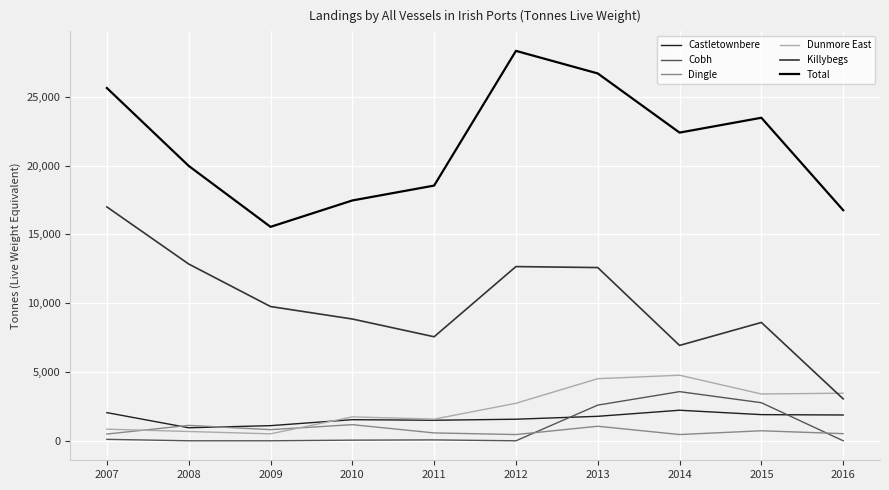

The Castletownbere series shows 1568 at 2012. True or false?

True